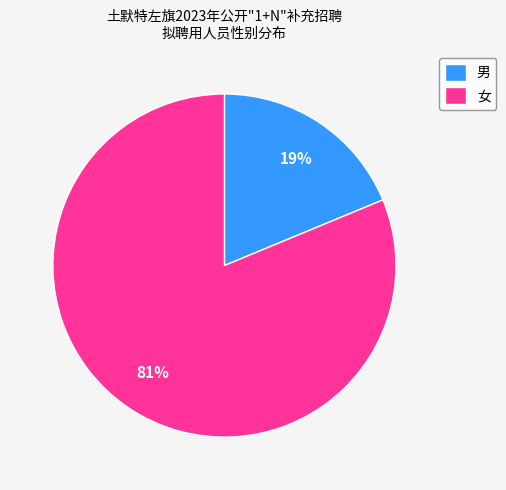

Is there any slice that represents more than half of the pie?

Yes